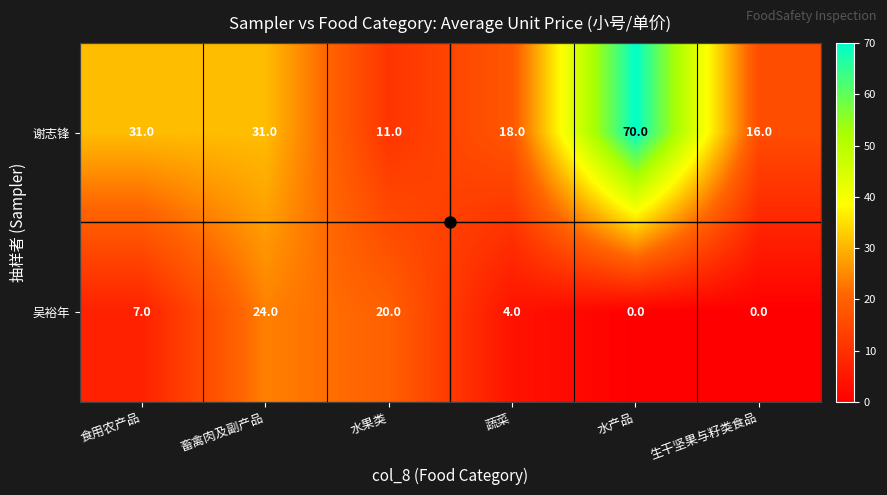

What is the difference between the 吴裕年 values at 食用农产品 and 生干坚果与籽类食品?

7